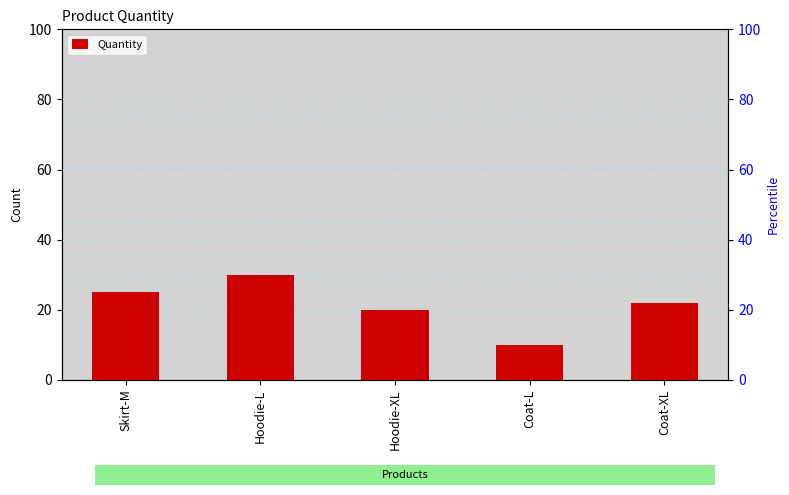

Approximately how many times larger is the value at Coat-L compared to Coat-XL?

0.5